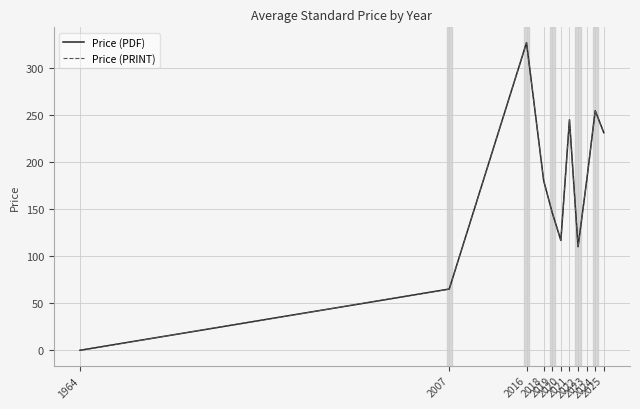

Reading right to left, list all the values displayed in this chart.

Price (PDF): 231.0	254.3	179.7	109.9	244.7	116.7	145.9	180.0	326.5	65.0	0.0
Price (PRINT): 231.0	254.3	179.7	109.9	244.7	116.7	145.9	180.0	326.5	65.0	0.0